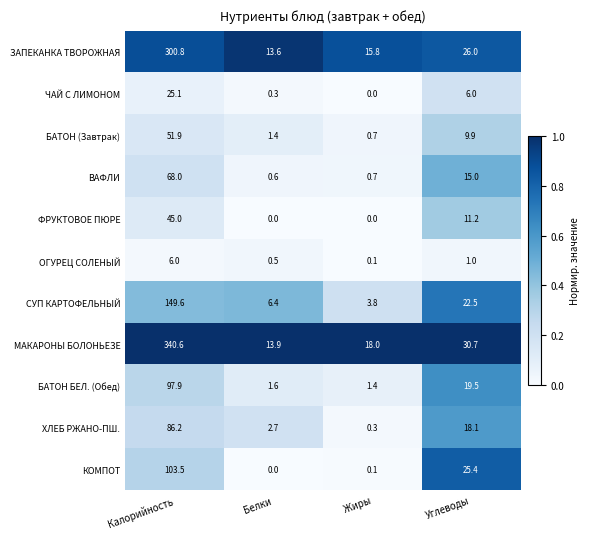

How many categories are shown in the chart?

4